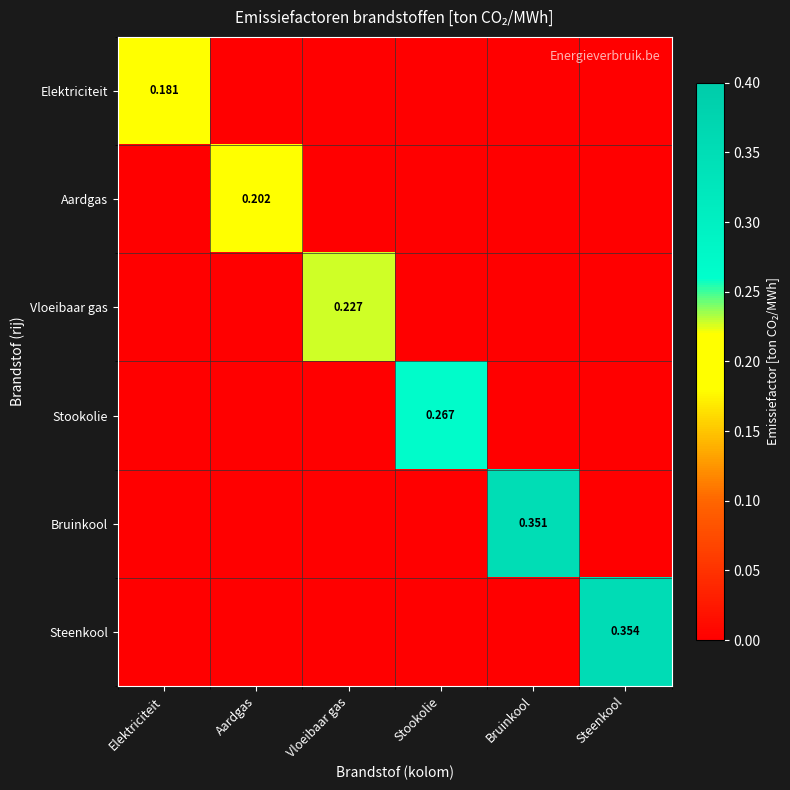

The Elektriciteit series shows 0.1 at Steenkool. True or false?

False